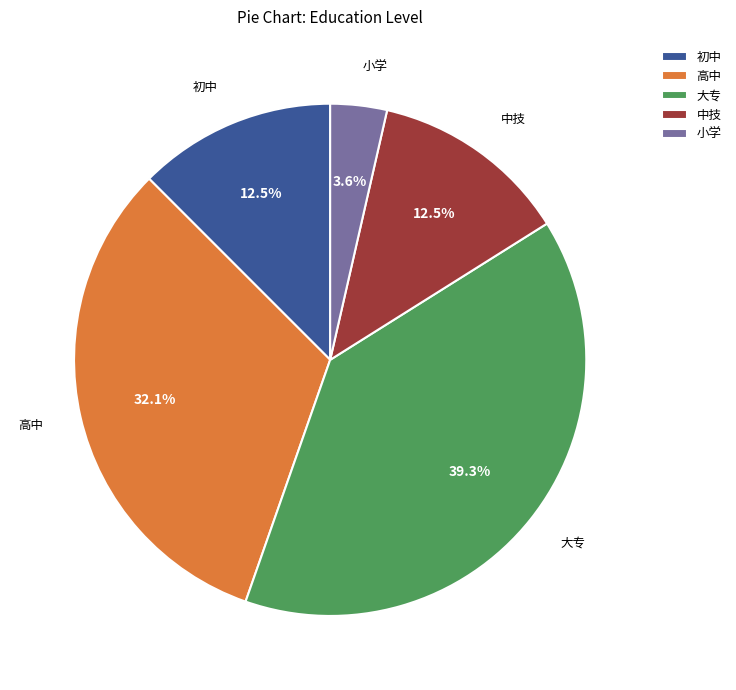

What percentage is the 高中 slice, to the nearest percent?

32%